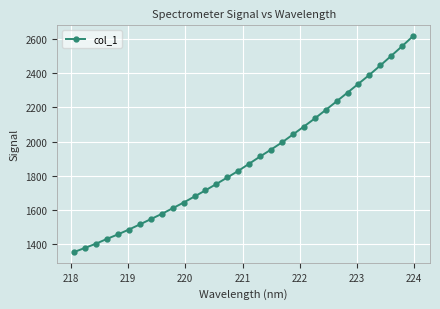

What is the value of the 3rd point from the left?

1402.9